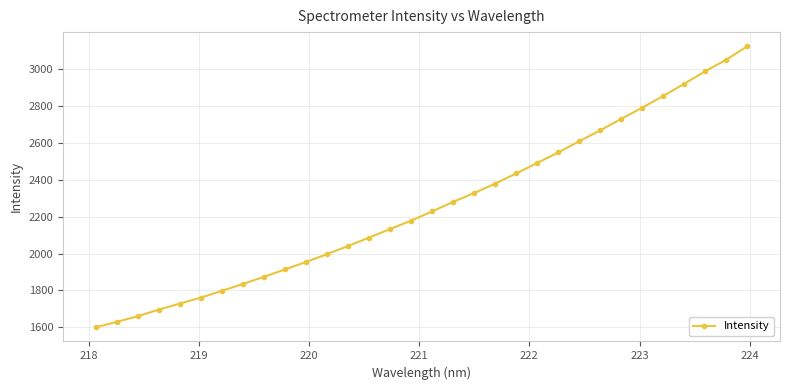

What is the smallest value displayed?

1599.7